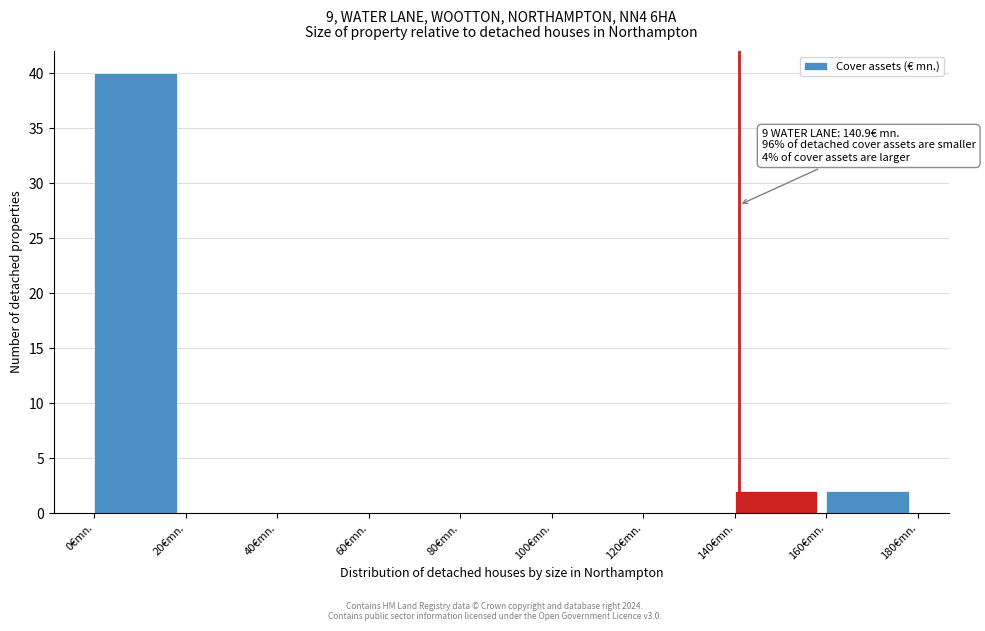

Over which range of the x-axis is the bar tallest?

0 to 20